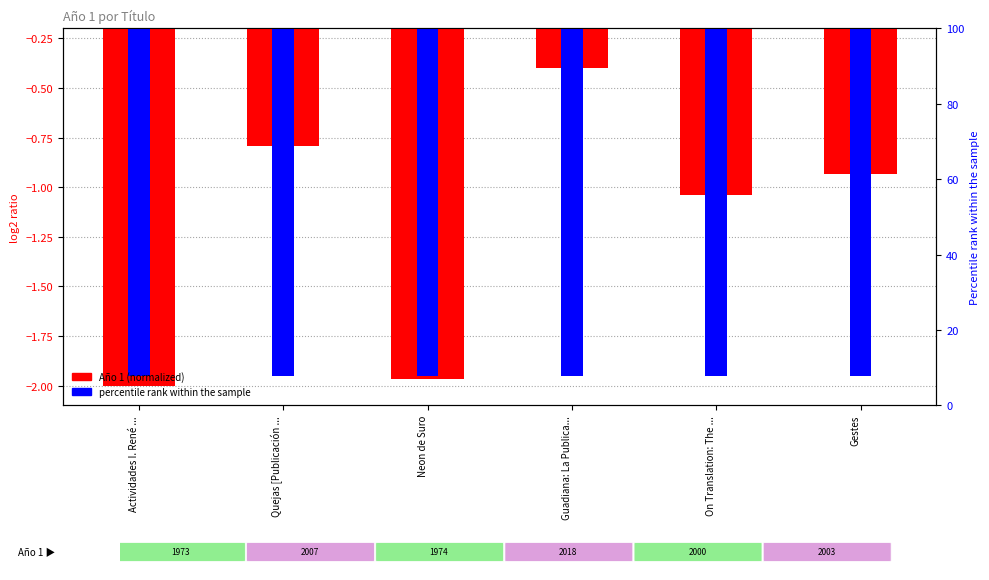

Which label corresponds to the smallest value in the chart?

Actividades I. René ...